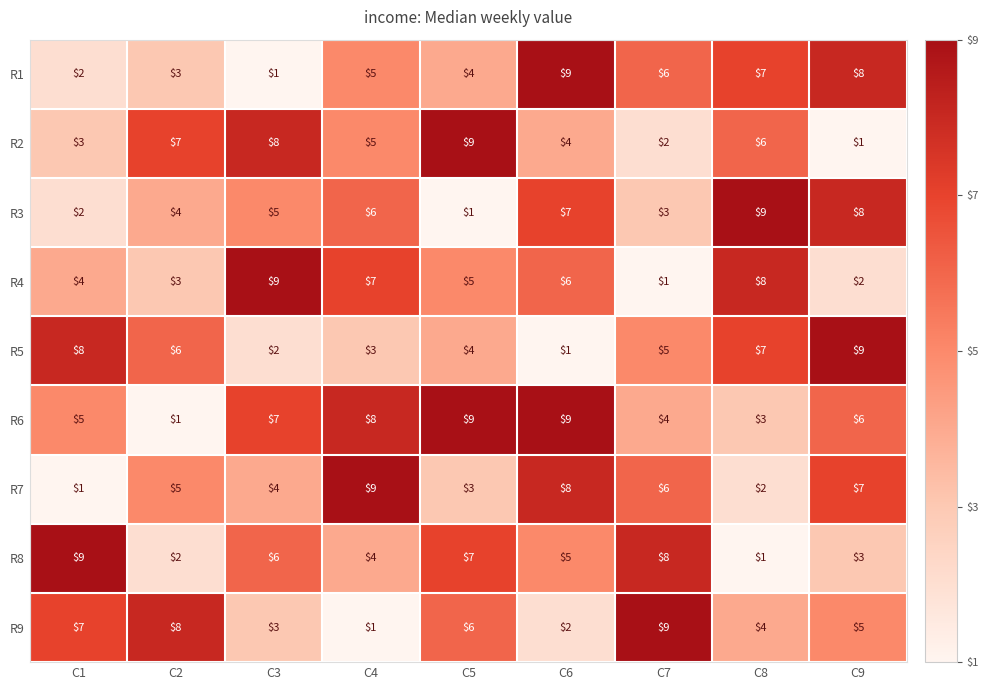

Which category has the lowest value in the R7 series?

C1